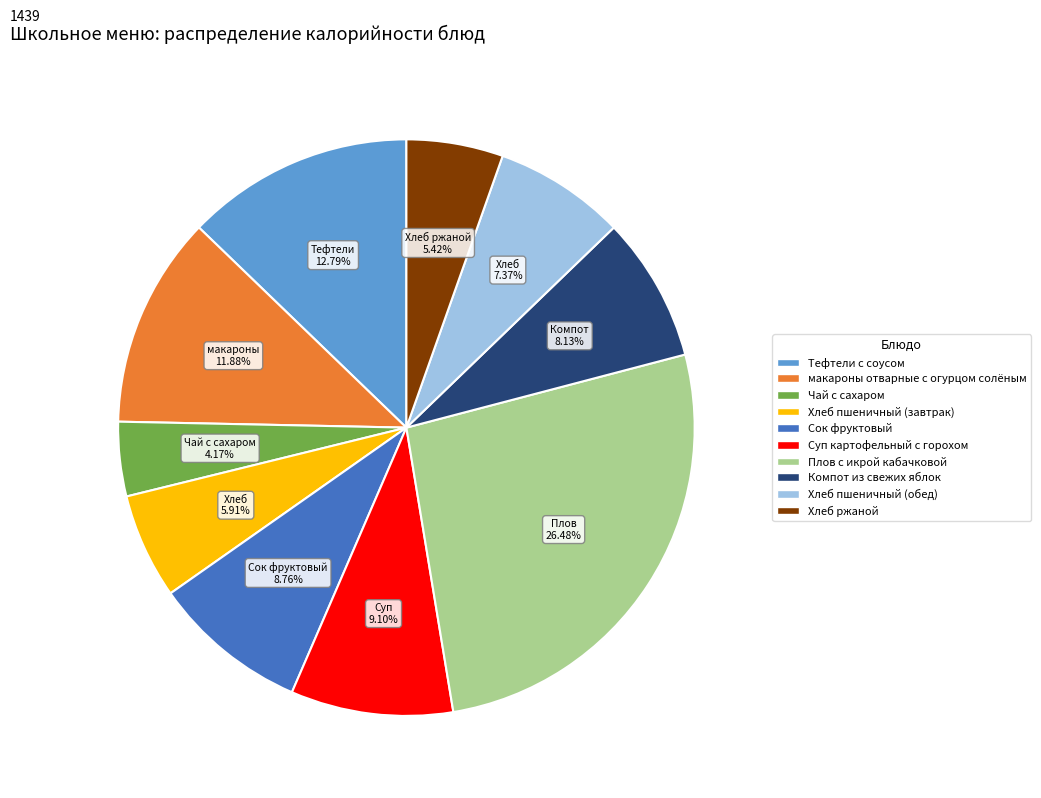

To the nearest percent, what portion does Тефтели с соусом represent?

13%